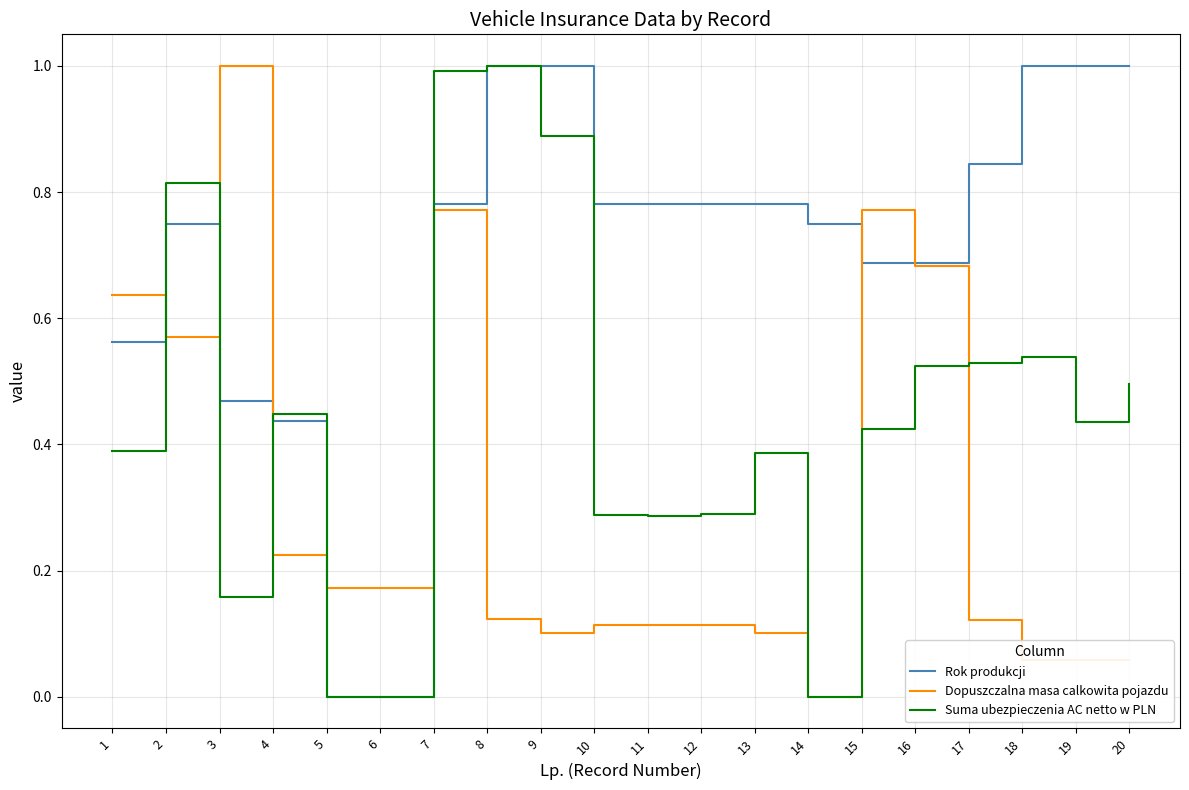

How many lines are shown in the chart?

3